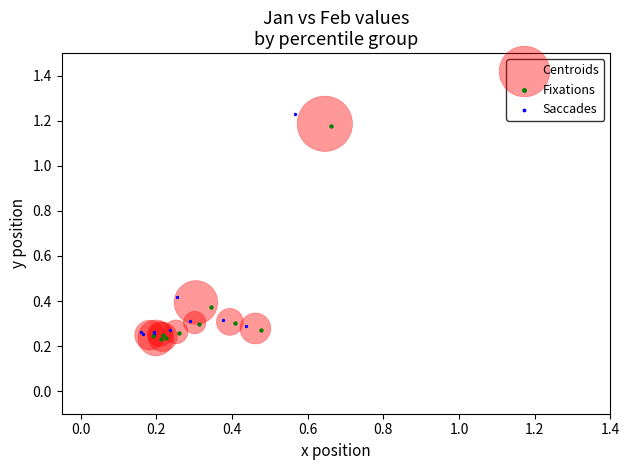

What are all the series names shown in the legend?

Centroids, Fixations, Saccades